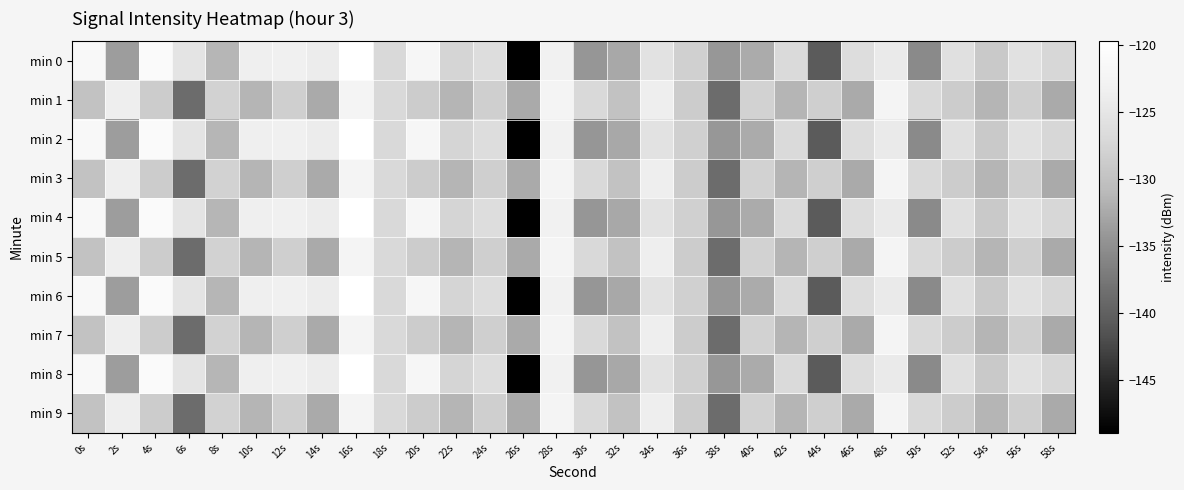

List the series in order of their peak value, lowest first.

min 1, min 3, min 5, min 7, min 9, min 0, min 2, min 4, min 6, min 8